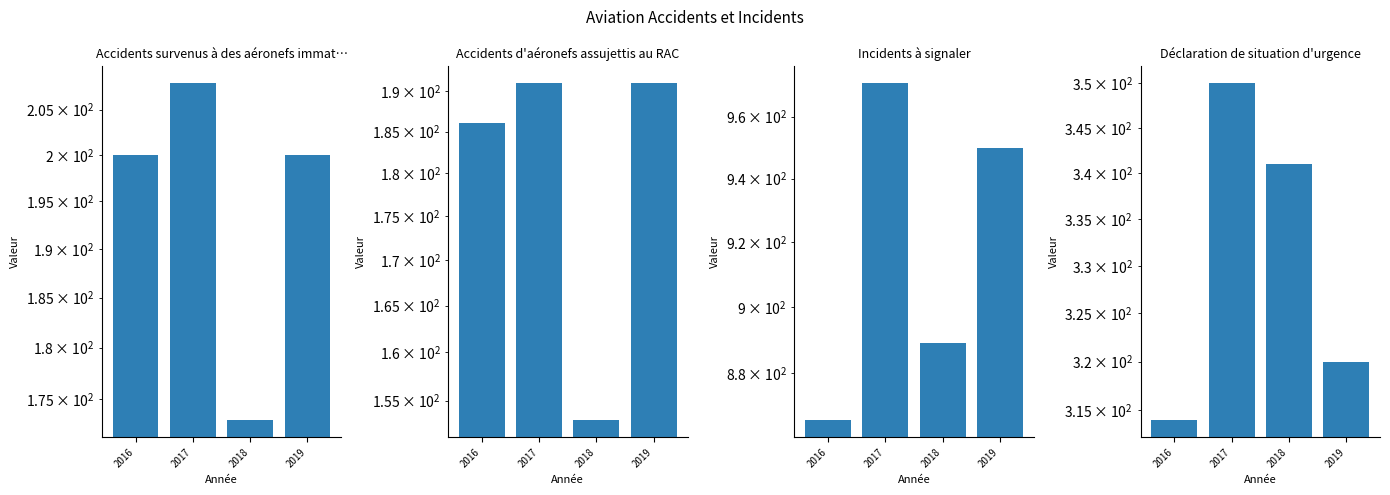

Does the chart contain stacked bars?

No